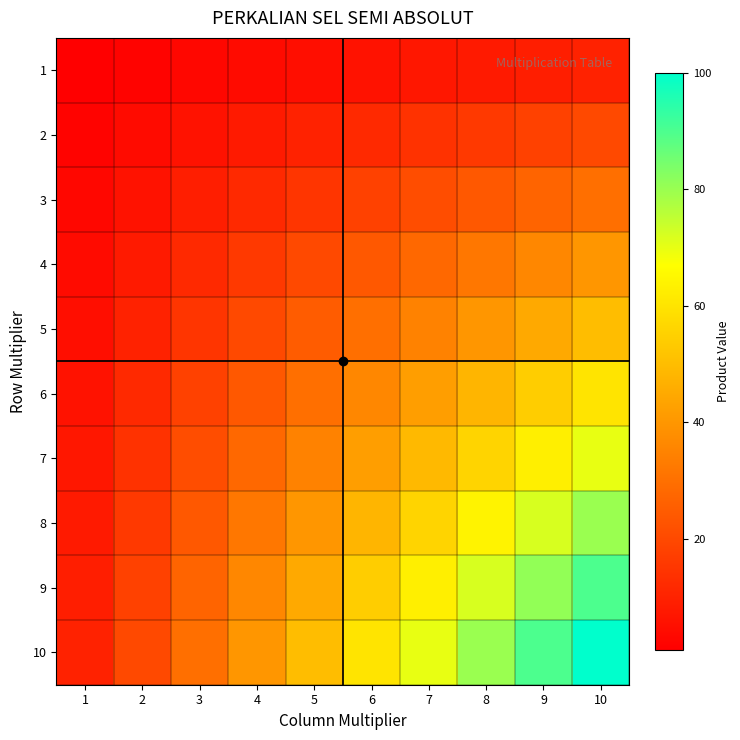

At which category is the sum across all series the highest?

10